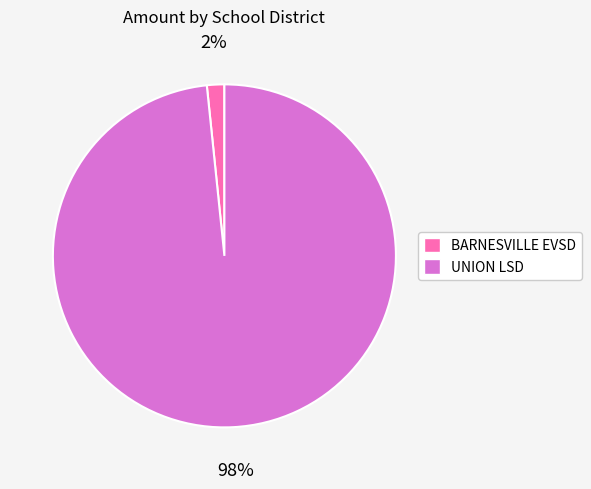

Does any single category account for the majority?

Yes